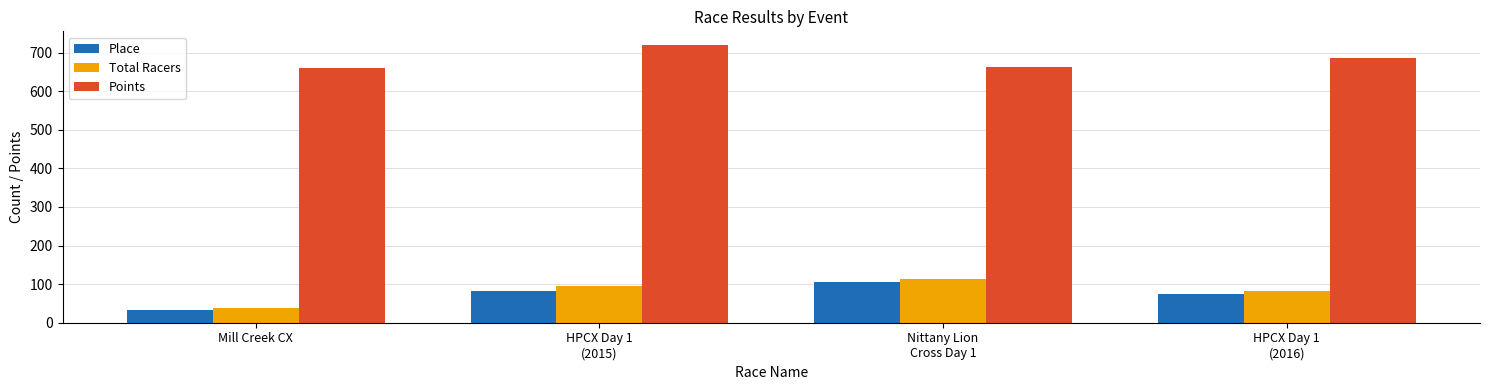

Between HPCX Day 1
(2015) and HPCX Day 1
(2016), which series saw the biggest shift?

Points